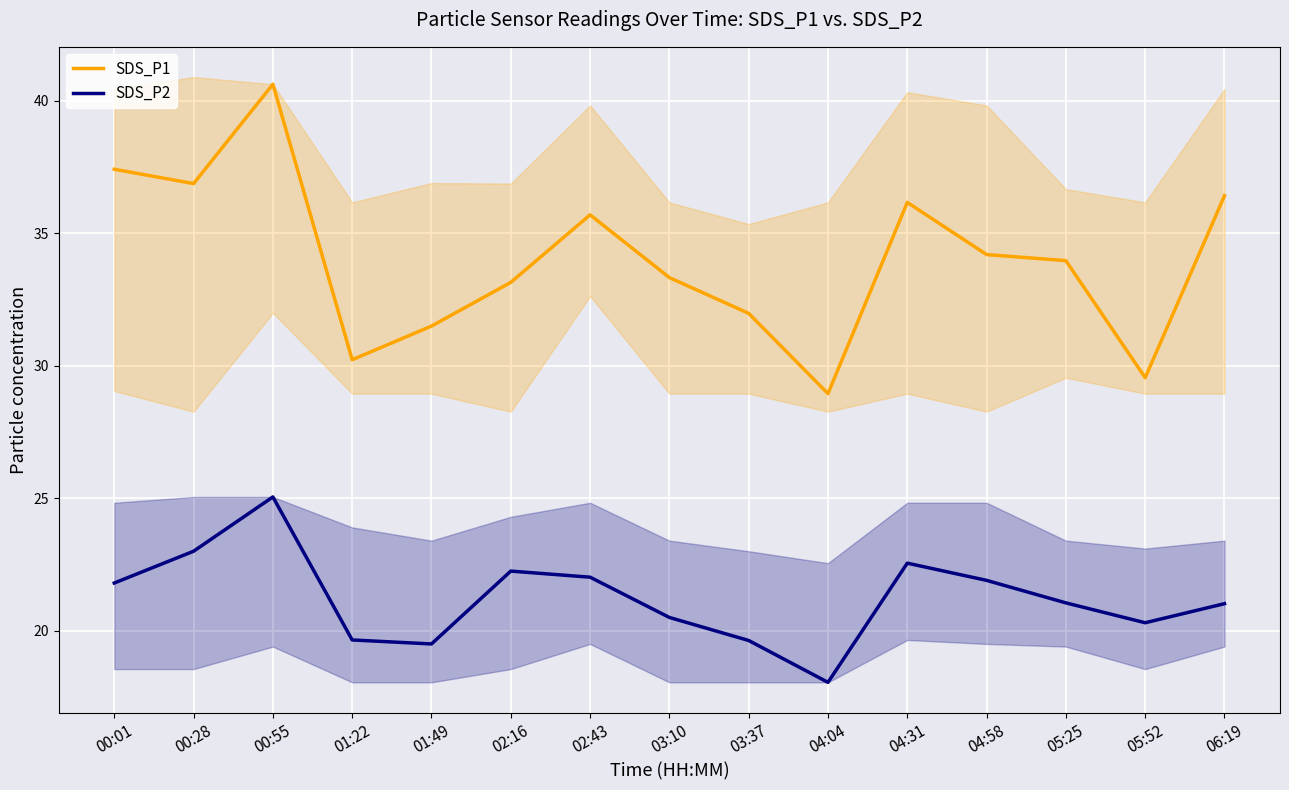

Reading right to left, extract all data points from this chart.

SDS_P1: 06:19=36.4	05:52=29.6	05:25=34.0	04:58=34.2	04:31=36.2	04:04=28.9	03:37=32.0	03:10=33.3	02:43=35.7	02:16=33.1	01:49=31.5	01:22=30.2	00:55=40.6	00:28=36.9	00:01=37.4
SDS_P2: 06:19=21.0	05:52=20.3	05:25=21.1	04:58=21.9	04:31=22.6	04:04=18.1	03:37=19.6	03:10=20.5	02:43=22.0	02:16=22.2	01:49=19.5	01:22=19.6	00:55=25.1	00:28=23.0	00:01=21.8